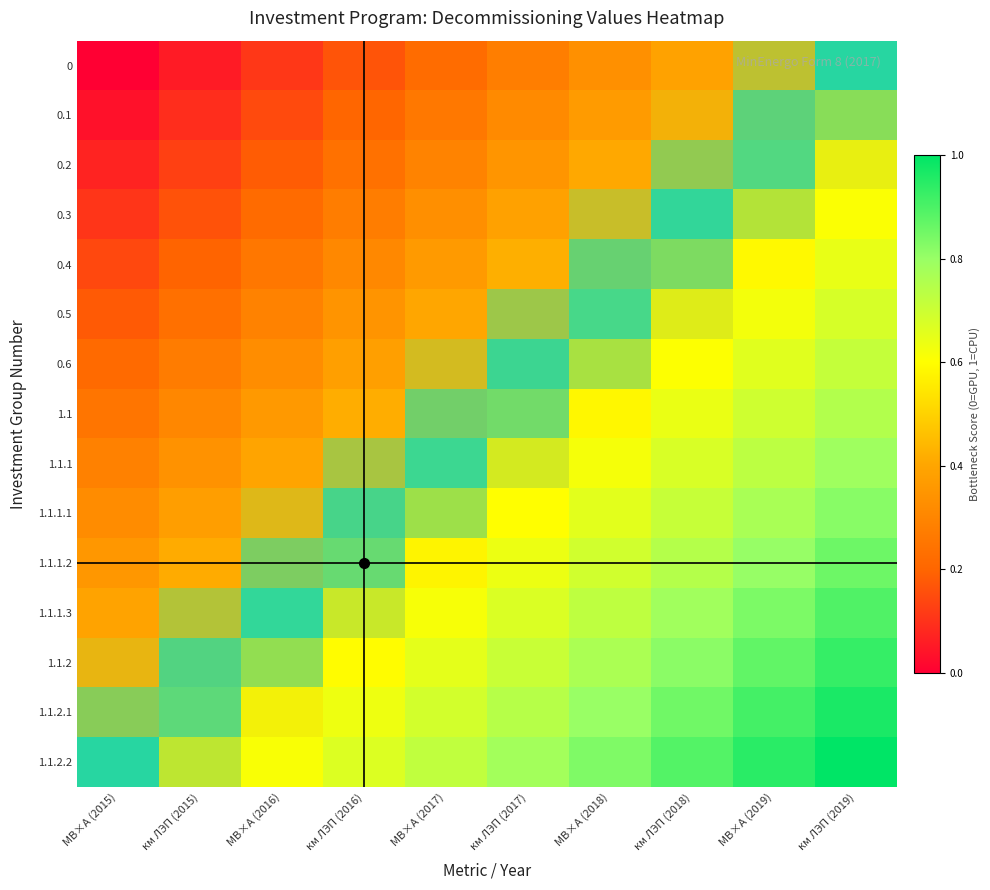

Rank the series at км ЛЭП (2016) from lowest to highest value.

0, 0.1, 0.2, 0.3, 0.4, 0.5, 0.6, 1.1, 1.1.1, 1.1.1.1, 1.1.1.2, 1.1.1.3, 1.1.2, 1.1.2.1, 1.1.2.2